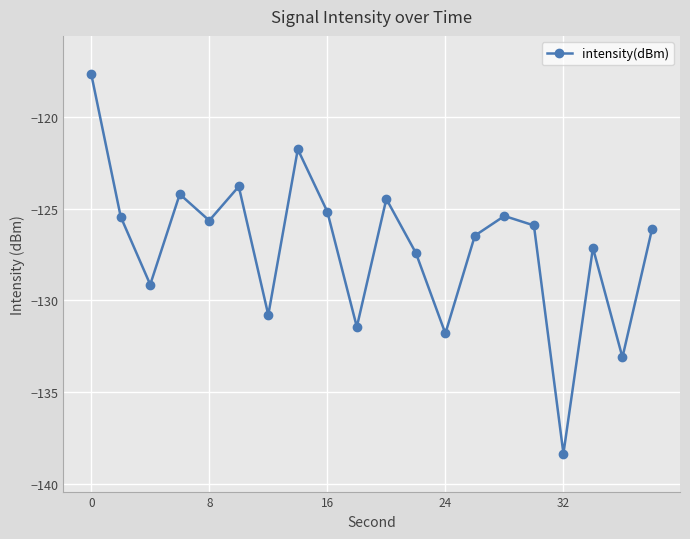

What is the value of the 8th point from the left?

-121.8